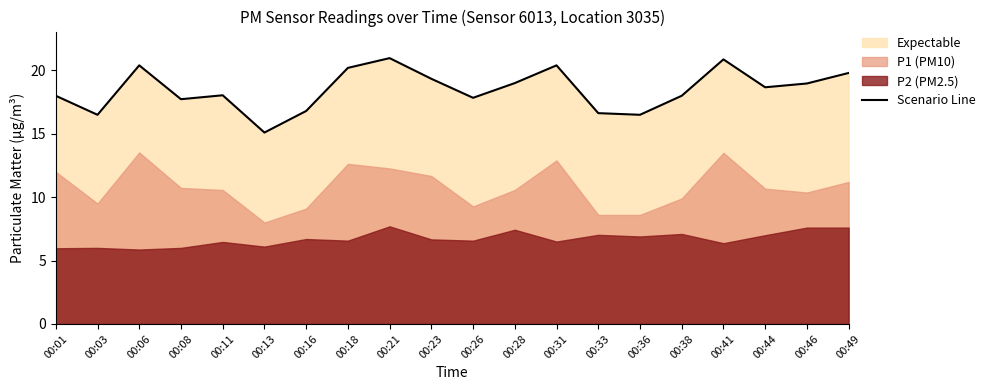

How many points are lower than both their immediate neighbors (excluding endpoints)?

6